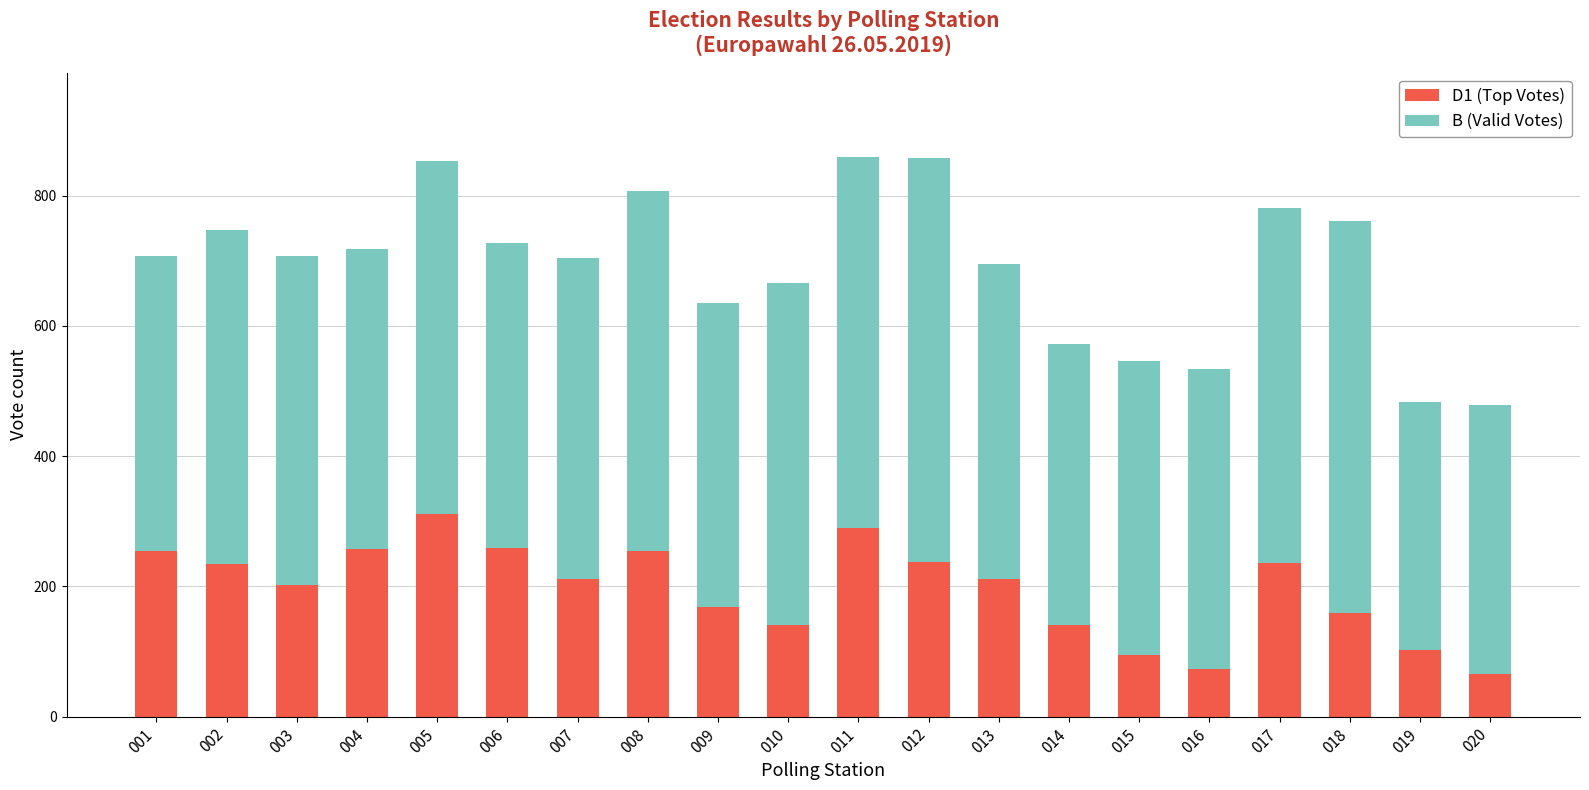

What value does the D1 (Top Votes) series have at 004, to the nearest 50?

250